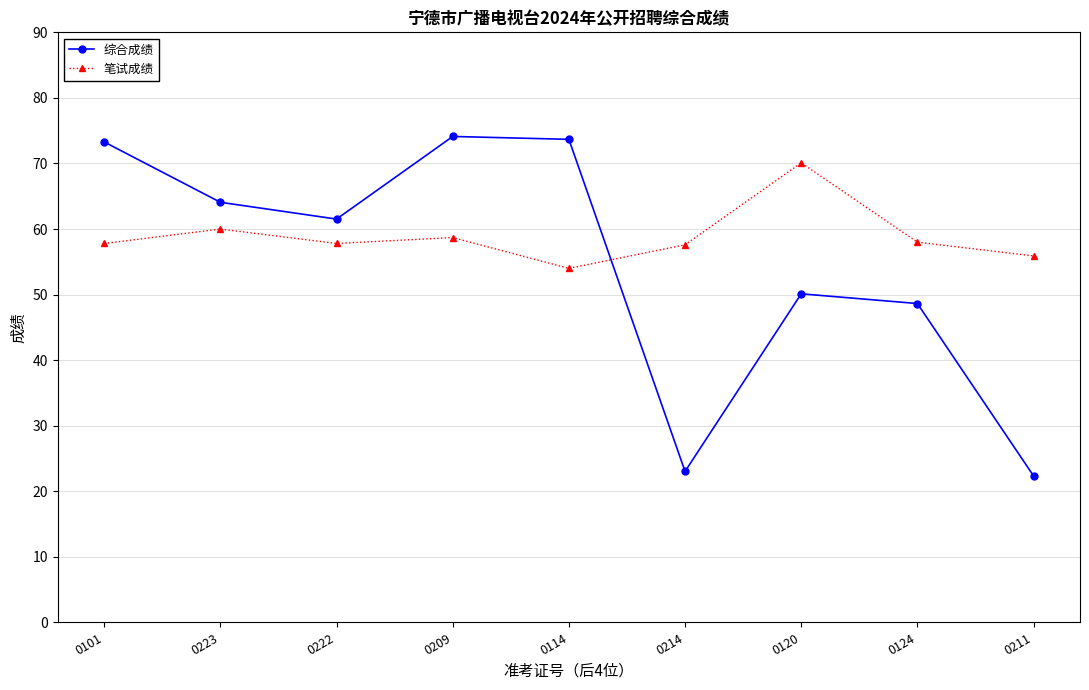

Which series changed the most between 0120 and 0124?

笔试成绩